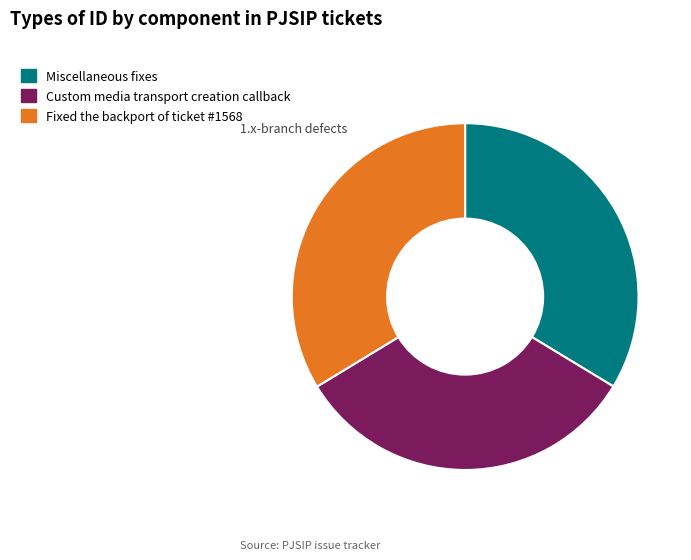

Is there any slice that represents more than half of the pie?

No